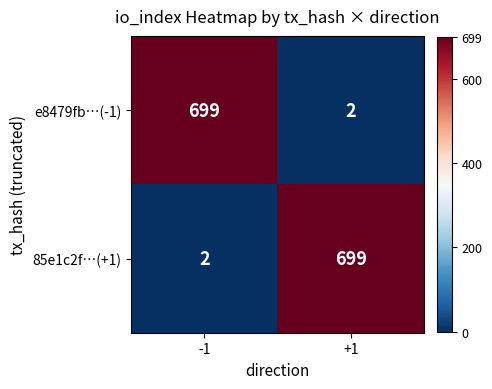

What is the greatest value displayed?

699